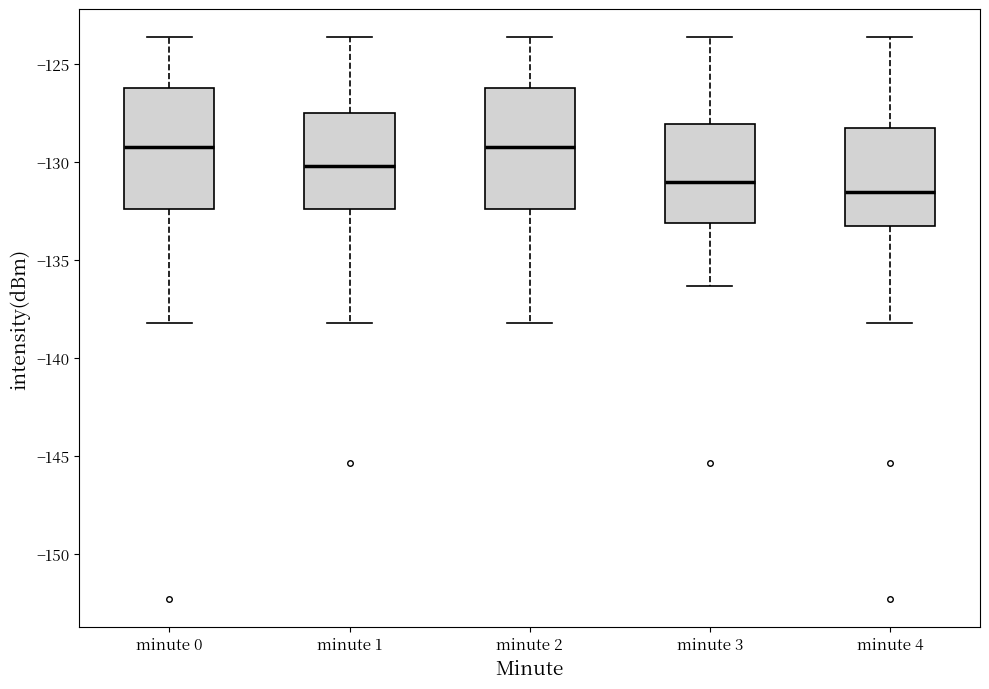

Where is the lower edge of the box for minute 2 on the y-axis? The values are not printed on the chart, so give them approximately, as read against the axis.

-132.5